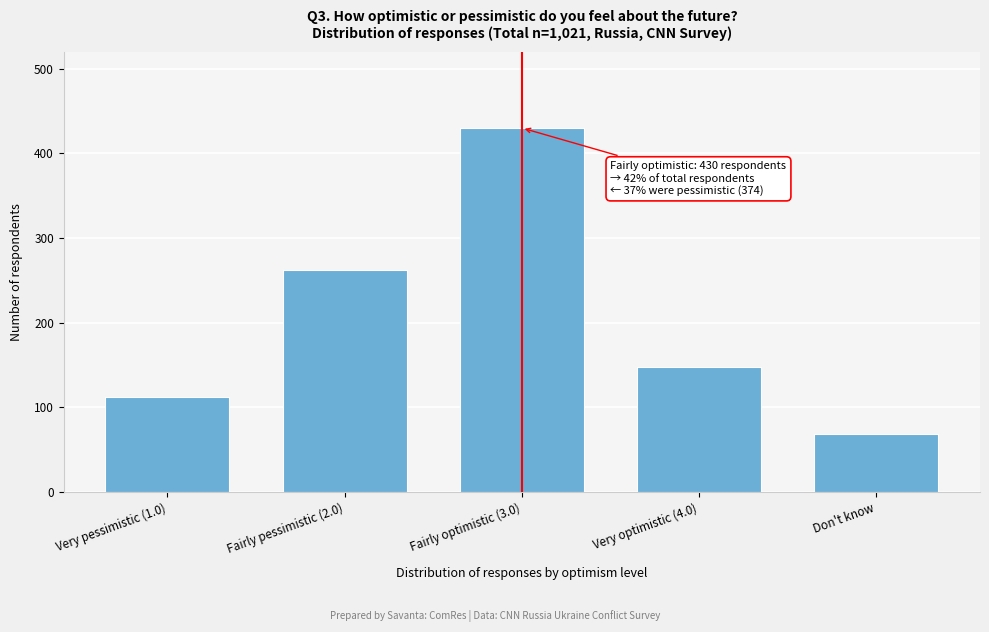

Reading left to right, transcribe all the data shown in this chart.

112	262	430	148	69